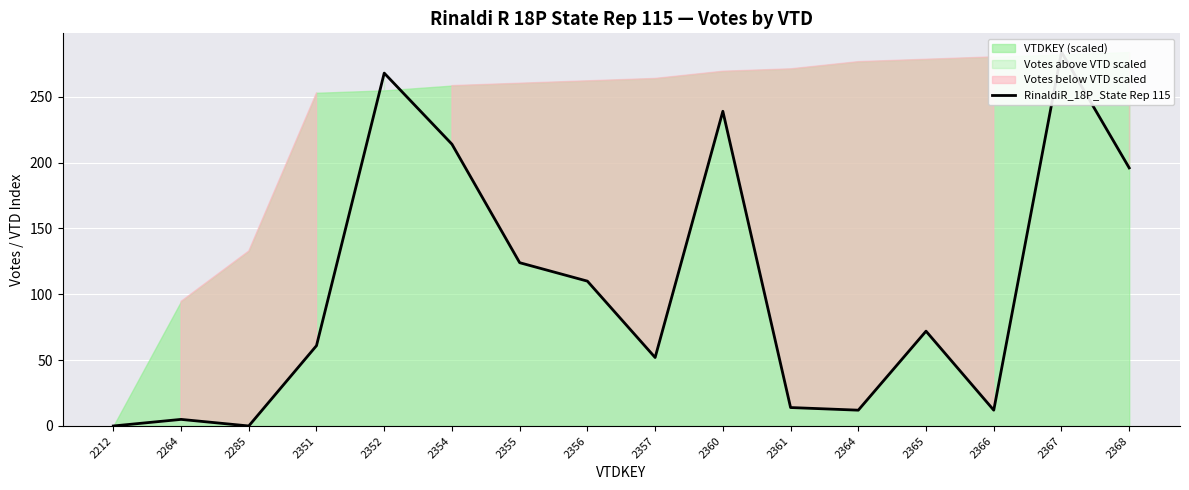

How many lines are shown in the chart?

1